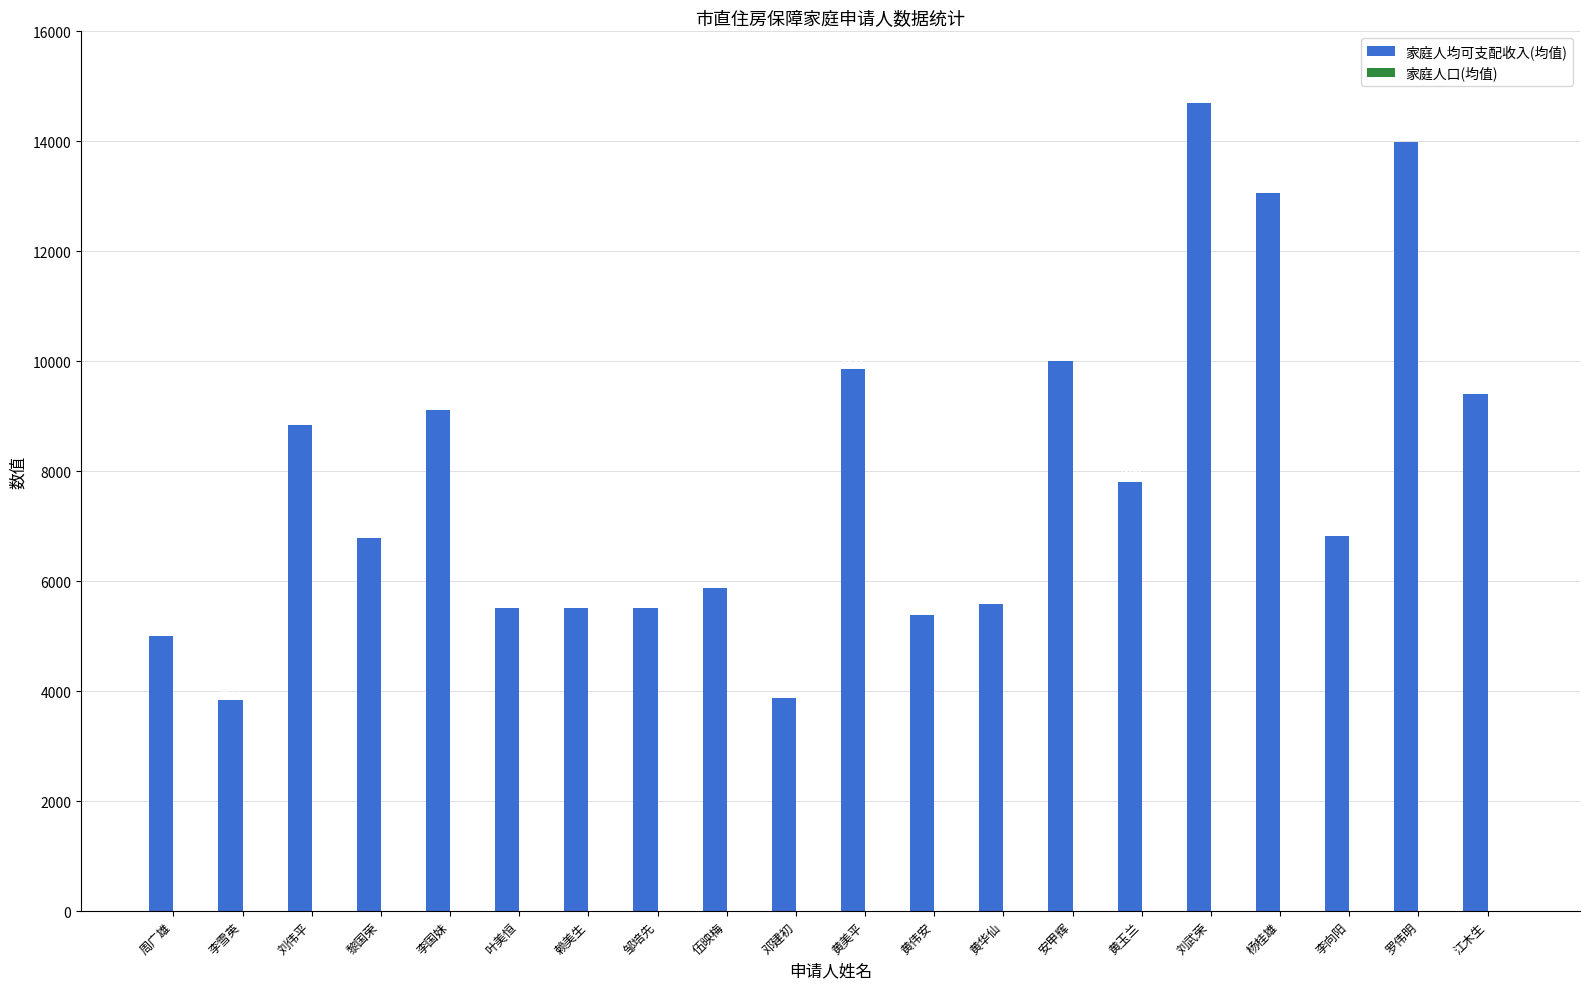

Are the bars horizontal?

No